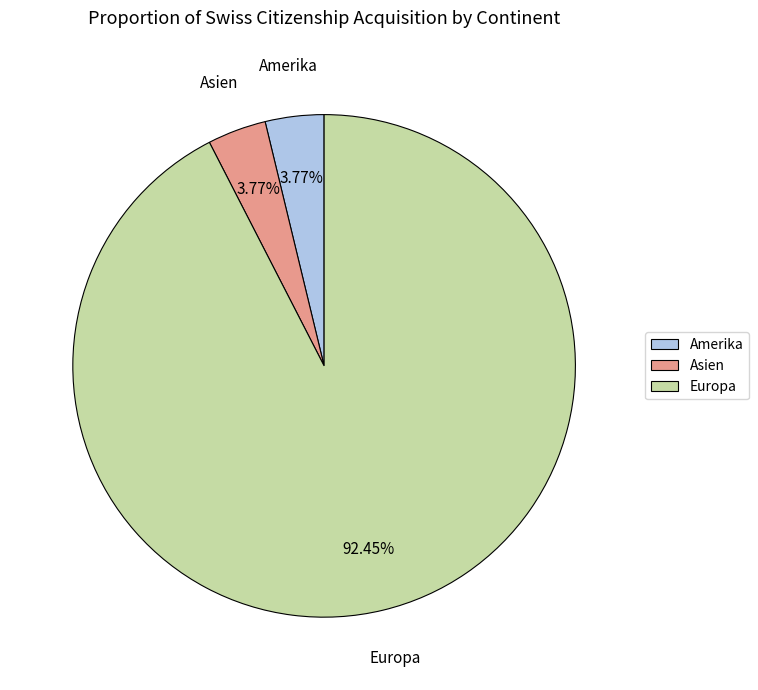

What percentage is the Europa slice, to the nearest percent?

92%